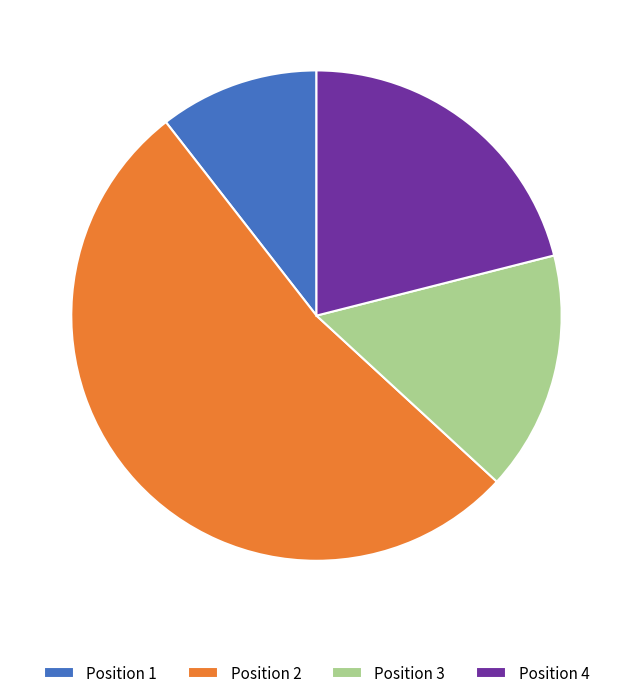

Between Position 2 and Position 4, which is larger?

Position 2